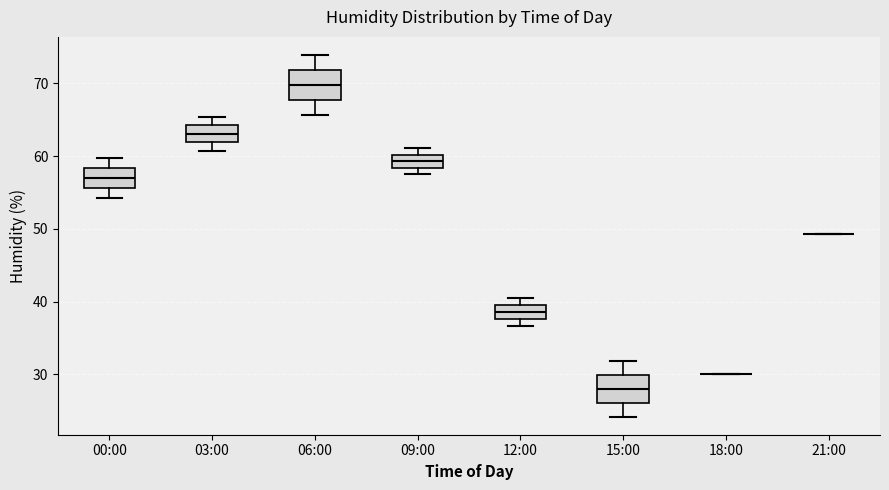

Where is the upper edge of the box for 06:00 on the y-axis? The values are not printed on the chart, so give them approximately, as read against the axis.

72